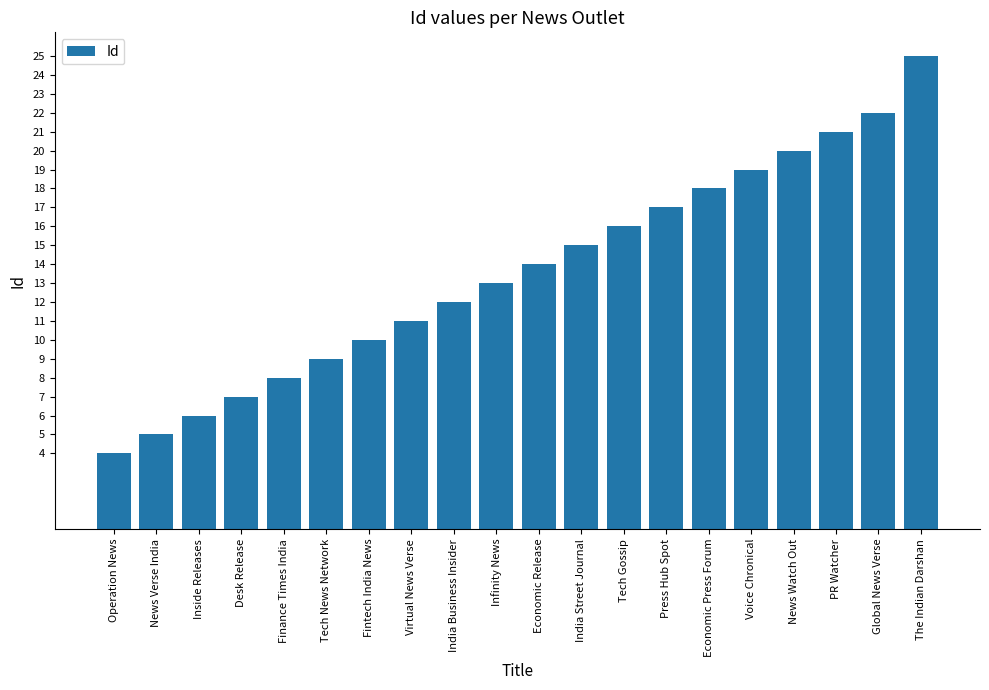

What is the value of the 8th bar from the left?

11